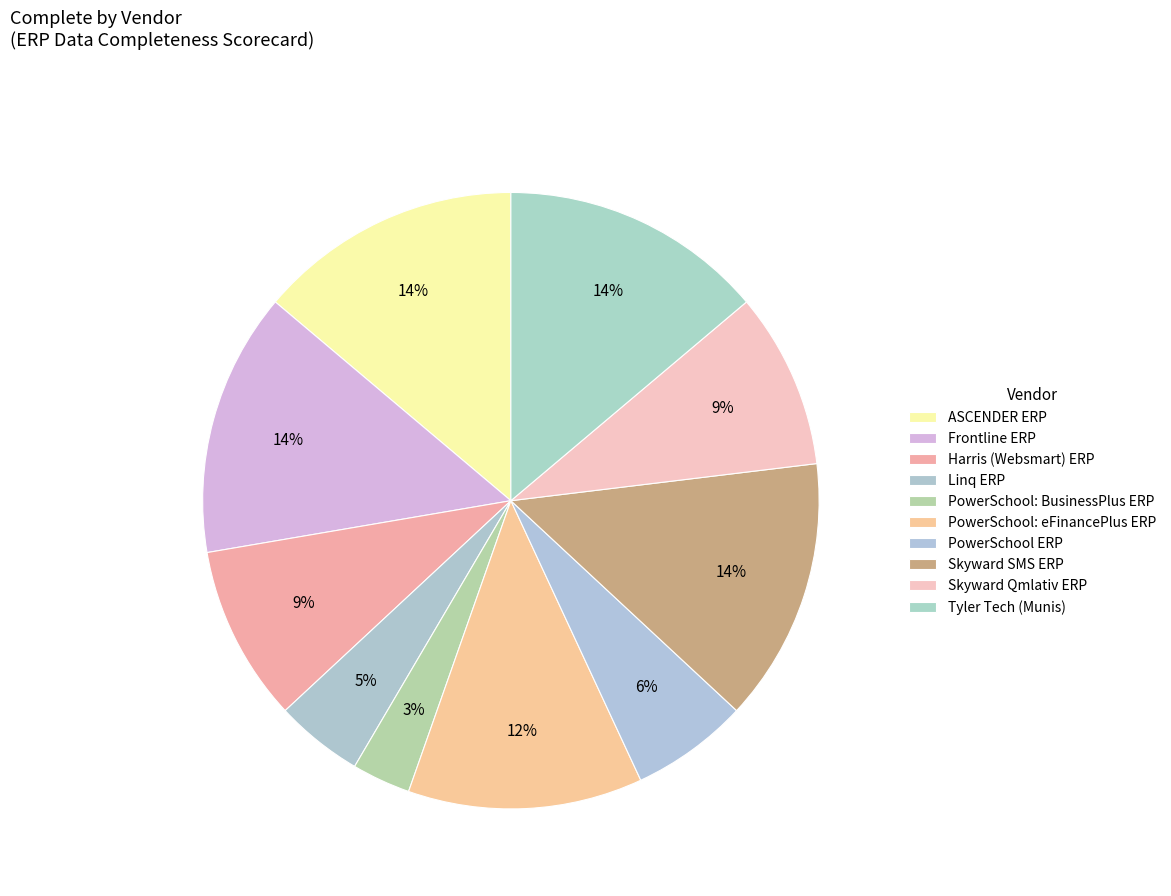

Count the number of slices in the pie.

10